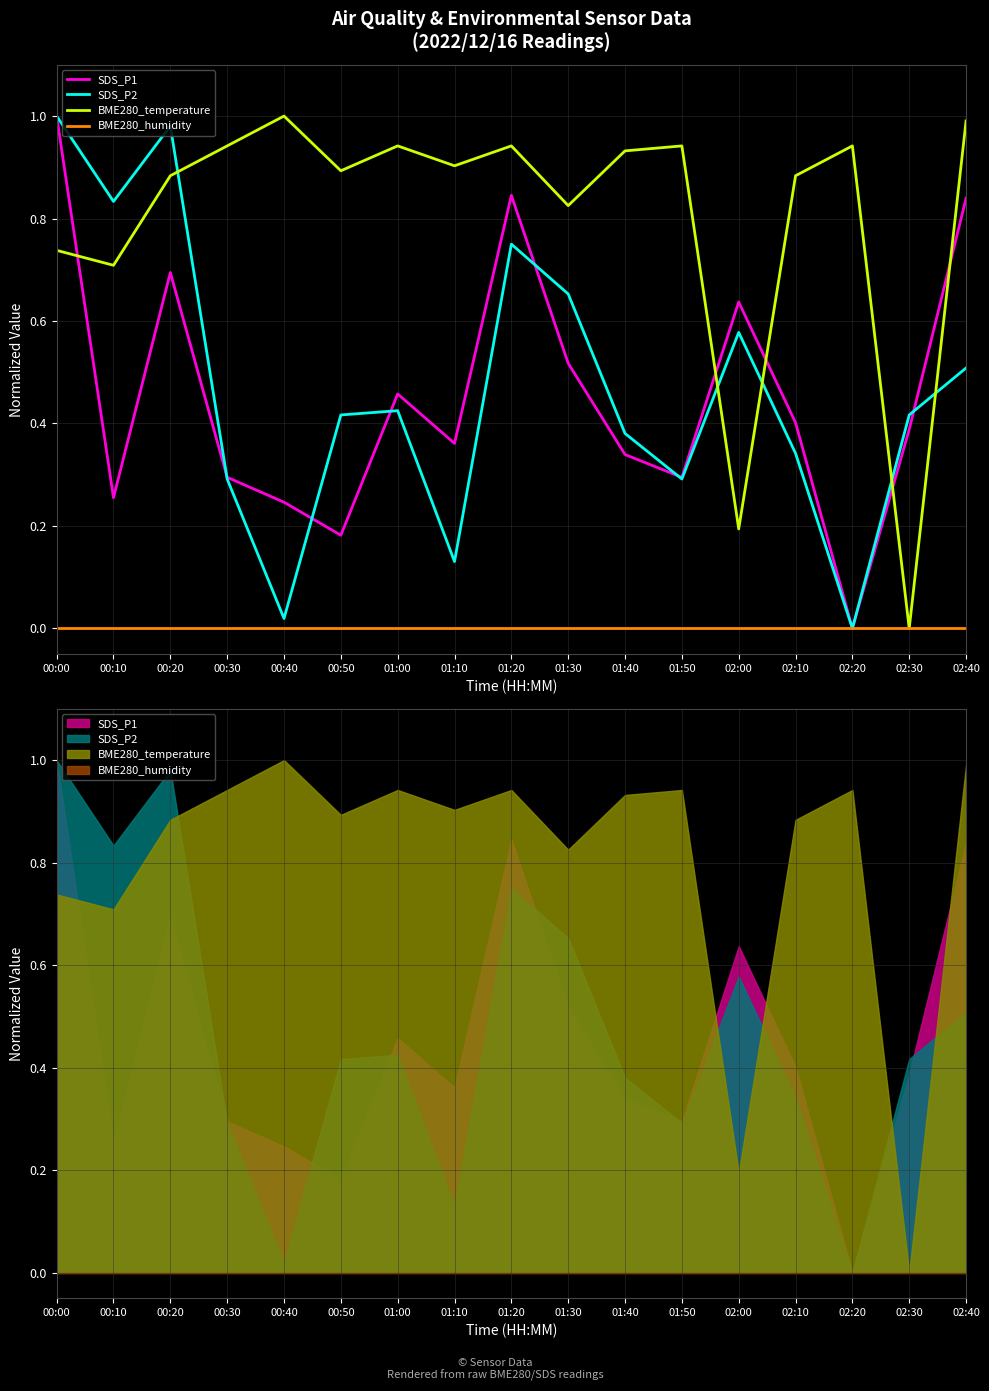

Does the chart display data point markers on the line(s)?

No